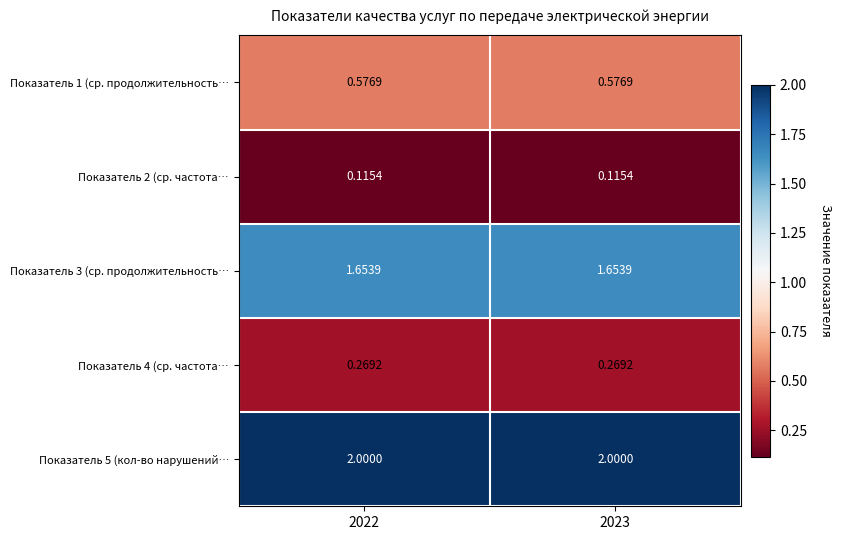

Is the value of Показатель 4 (ср. частота… at 2022 greater than the value of Показатель 2 (ср. частота… at 2023?

Yes